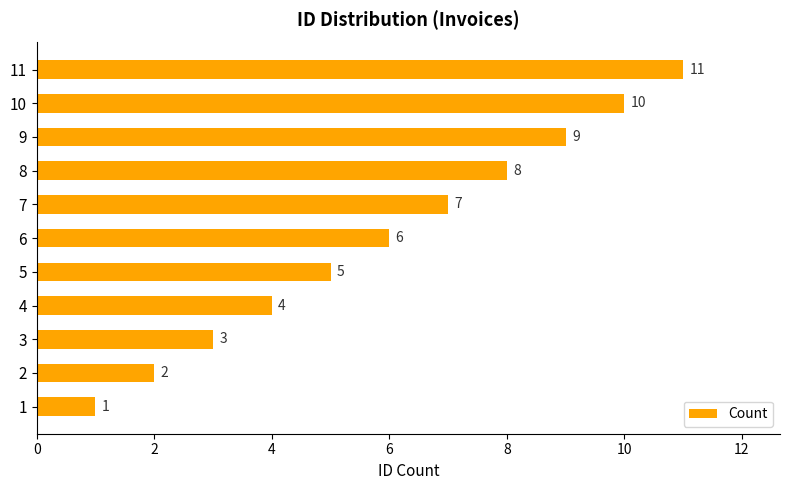

How many values are below 6?

5